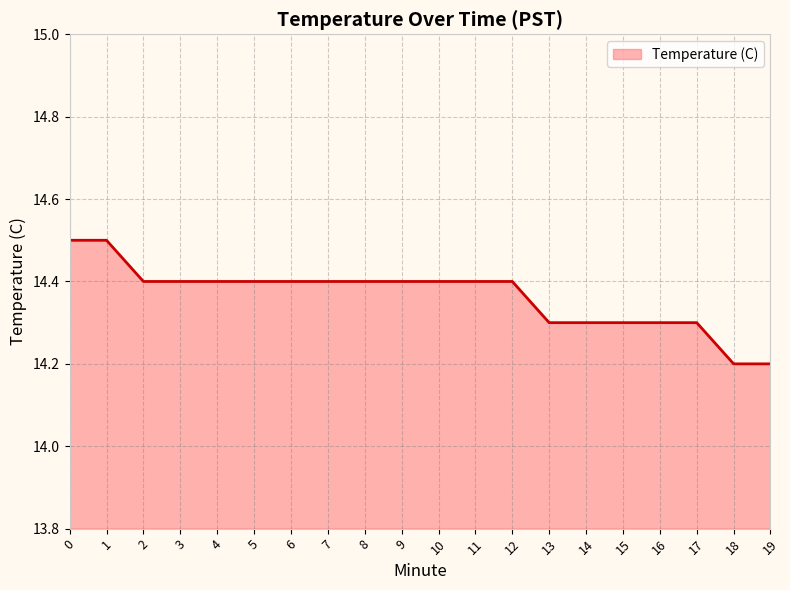

Approximately how many times larger is the value at 13 compared to 9?

1.0